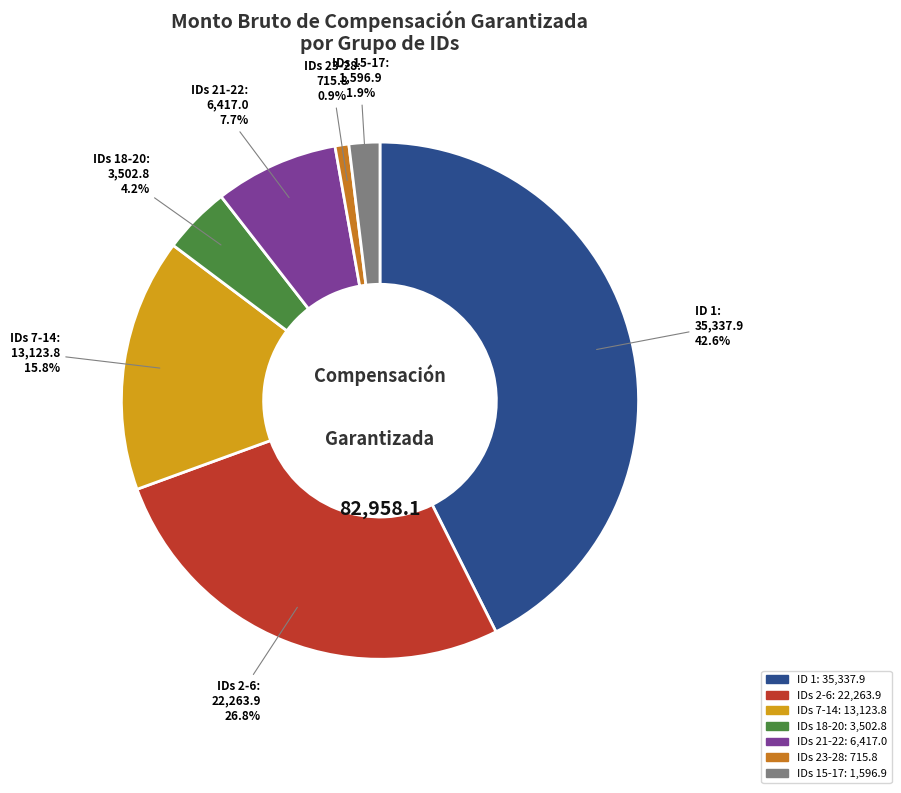

To the nearest percent, what is the difference between the largest and smallest slice percentages?

42%